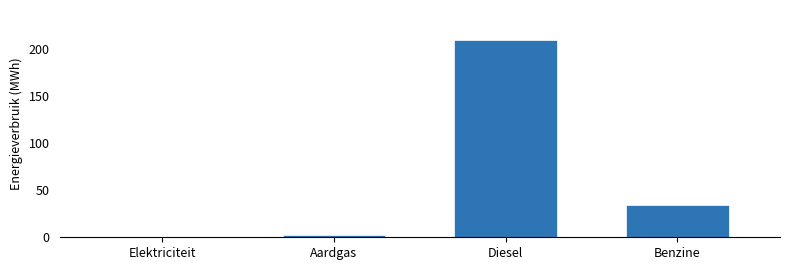

Reading right to left, list all the values displayed in this chart.

Benzine=34.7	Diesel=209.8	Aardgas=2.5	Elektriciteit=0.0